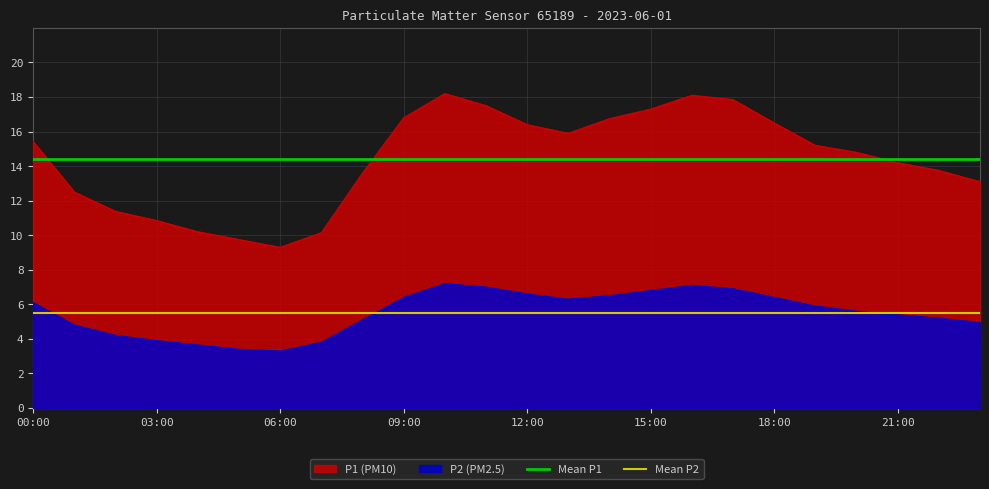

What is the greatest value displayed?

18.2